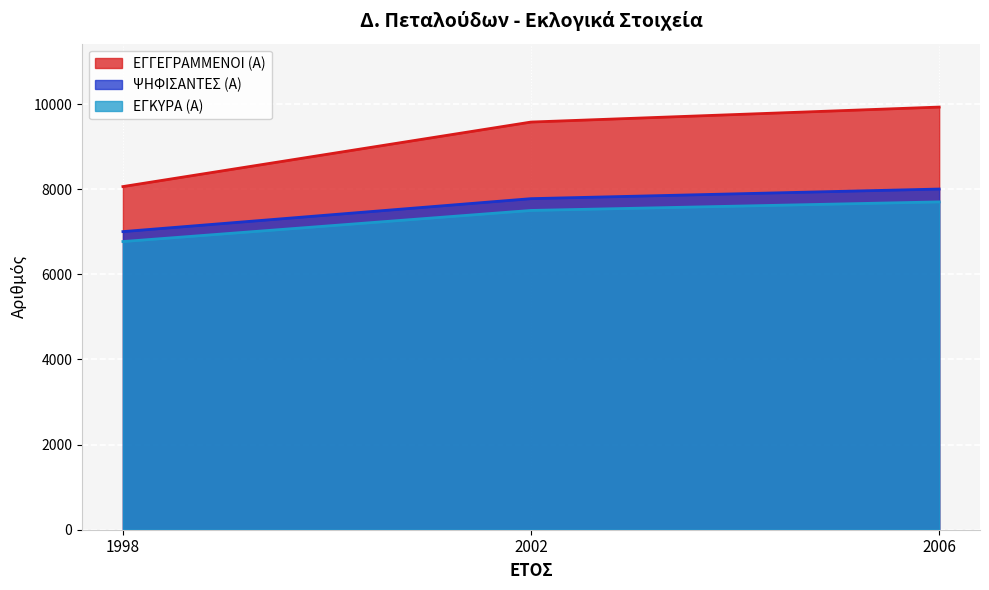

Rank the categories by ΕΓΚΥΡΑ (Α) value from lowest to highest.

1998, 2002, 2006